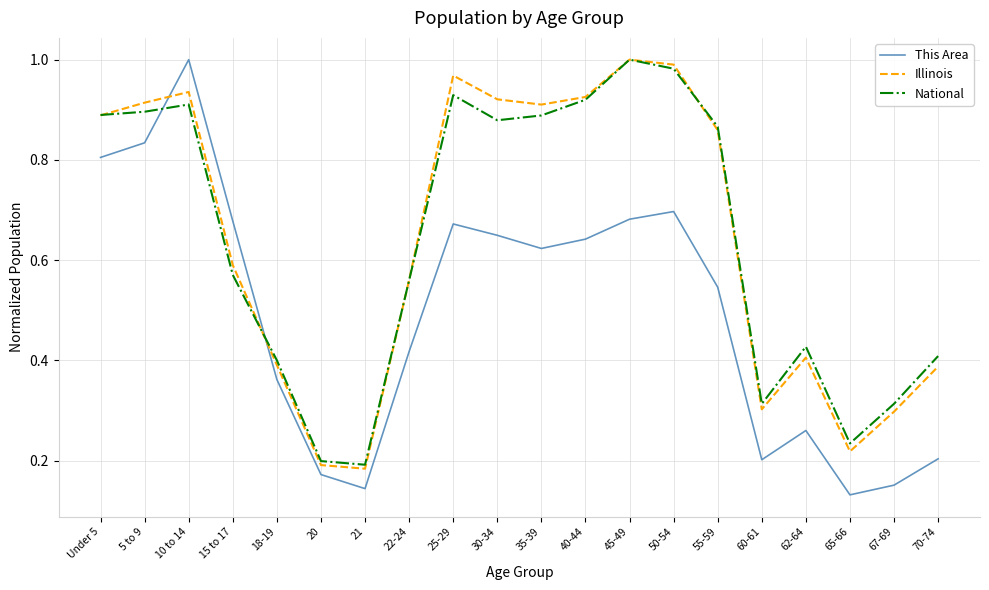

Which category has the highest value in the This Area series?

10 to 14